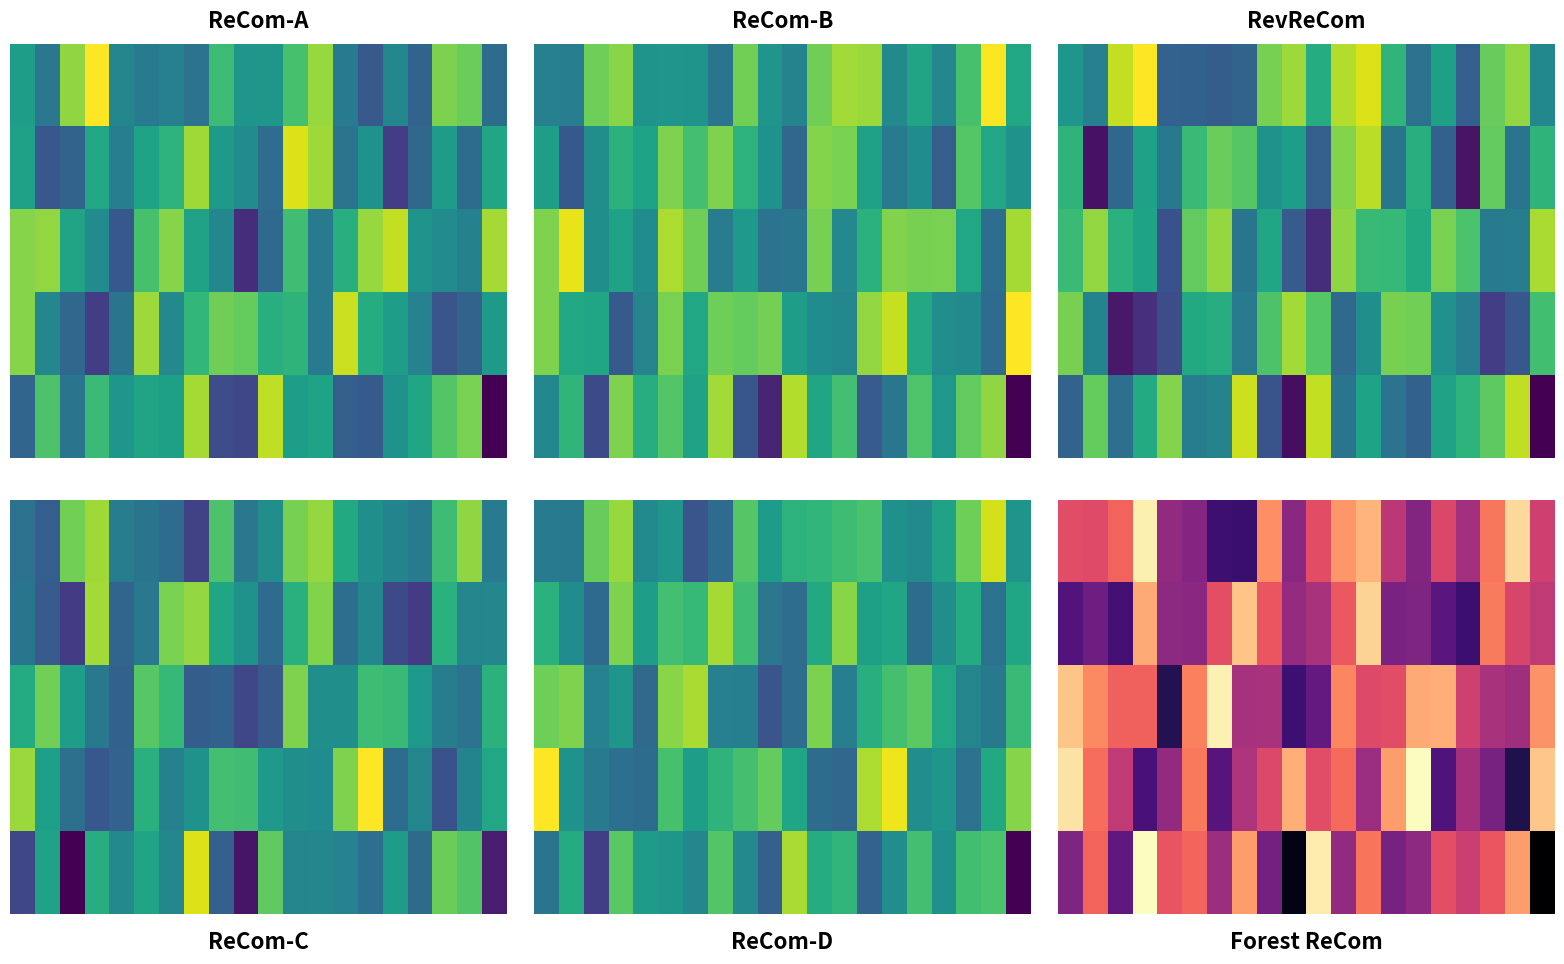

How many data points does each series have?

20